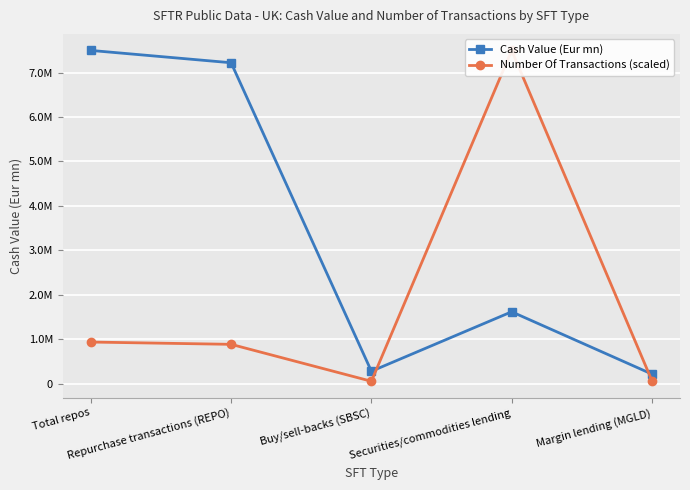

How many data points in Number Of Transactions (scaled) are less than 883225?

2